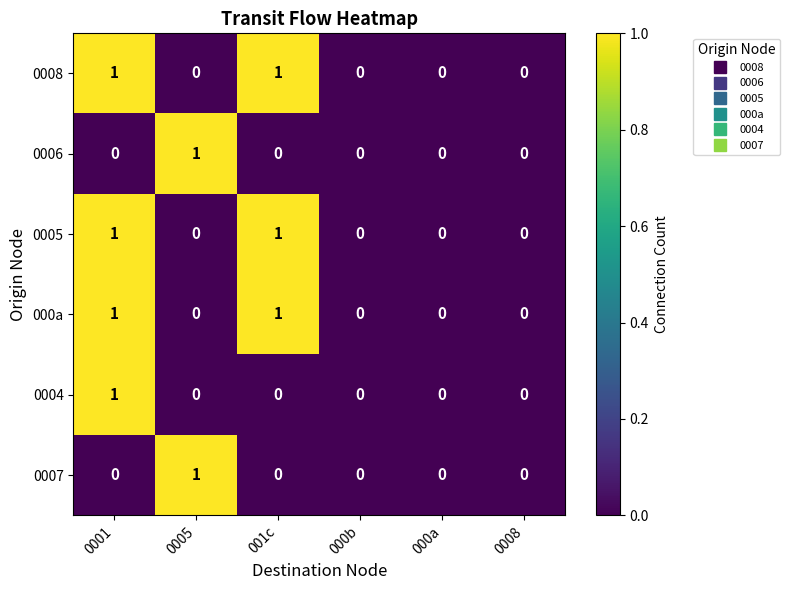

Count the 000a values in the range 0 to 1.

6